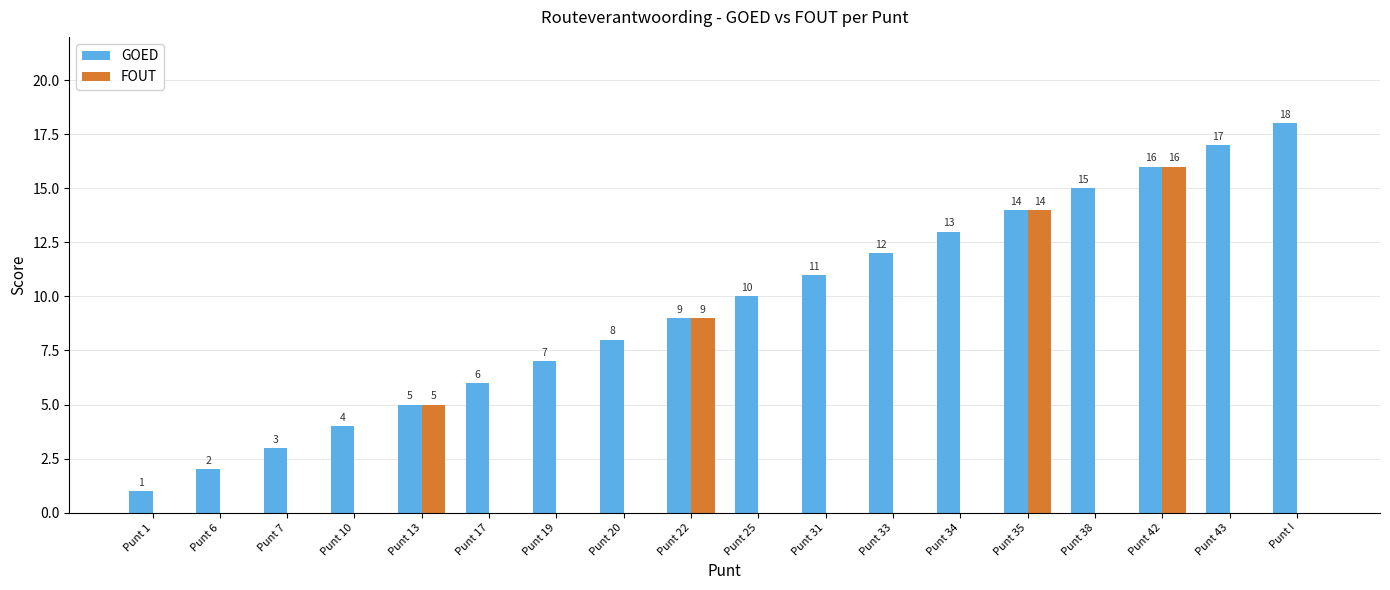

What is the highest value of the GOED series?

18